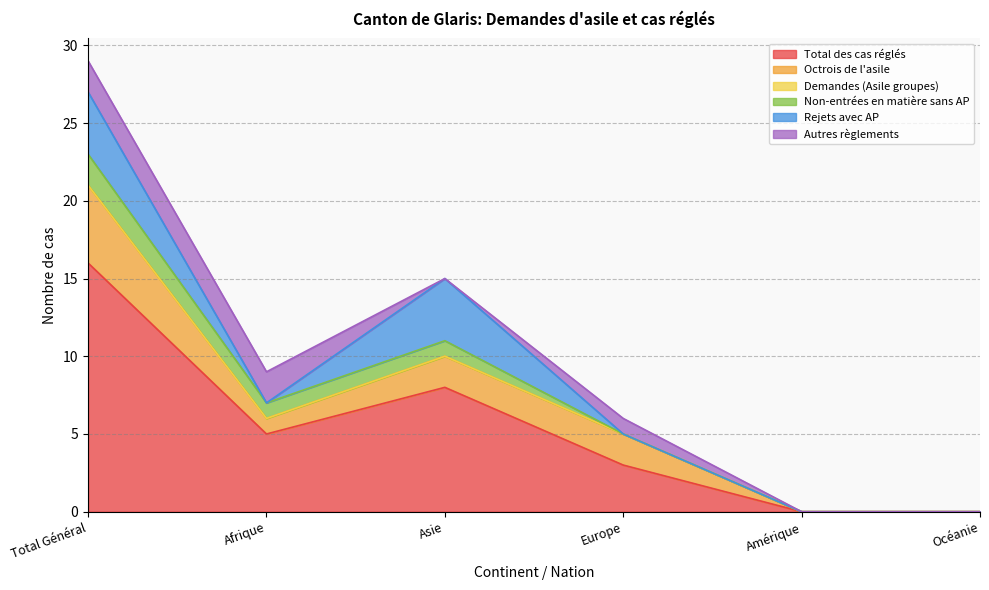

True or false: Non-entrées en matière sans AP and Total des cas réglés cross at least once.

False